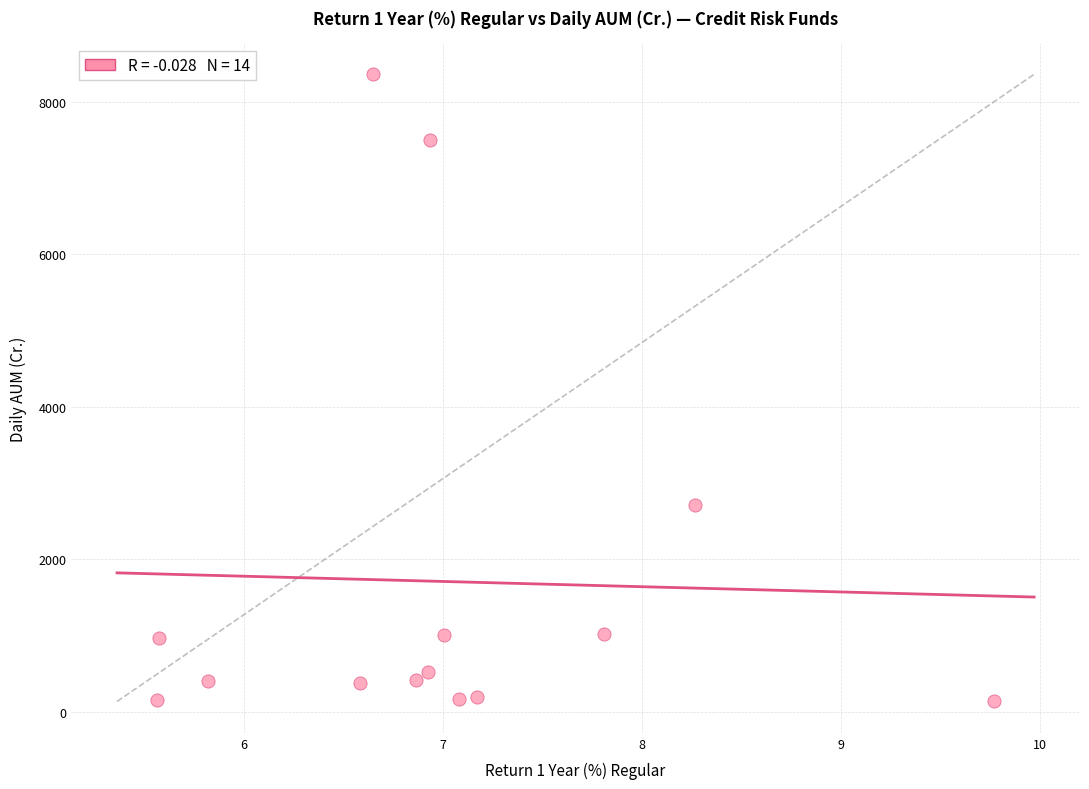

What Y value in the scatter plot is closest to 4249?

2718.5